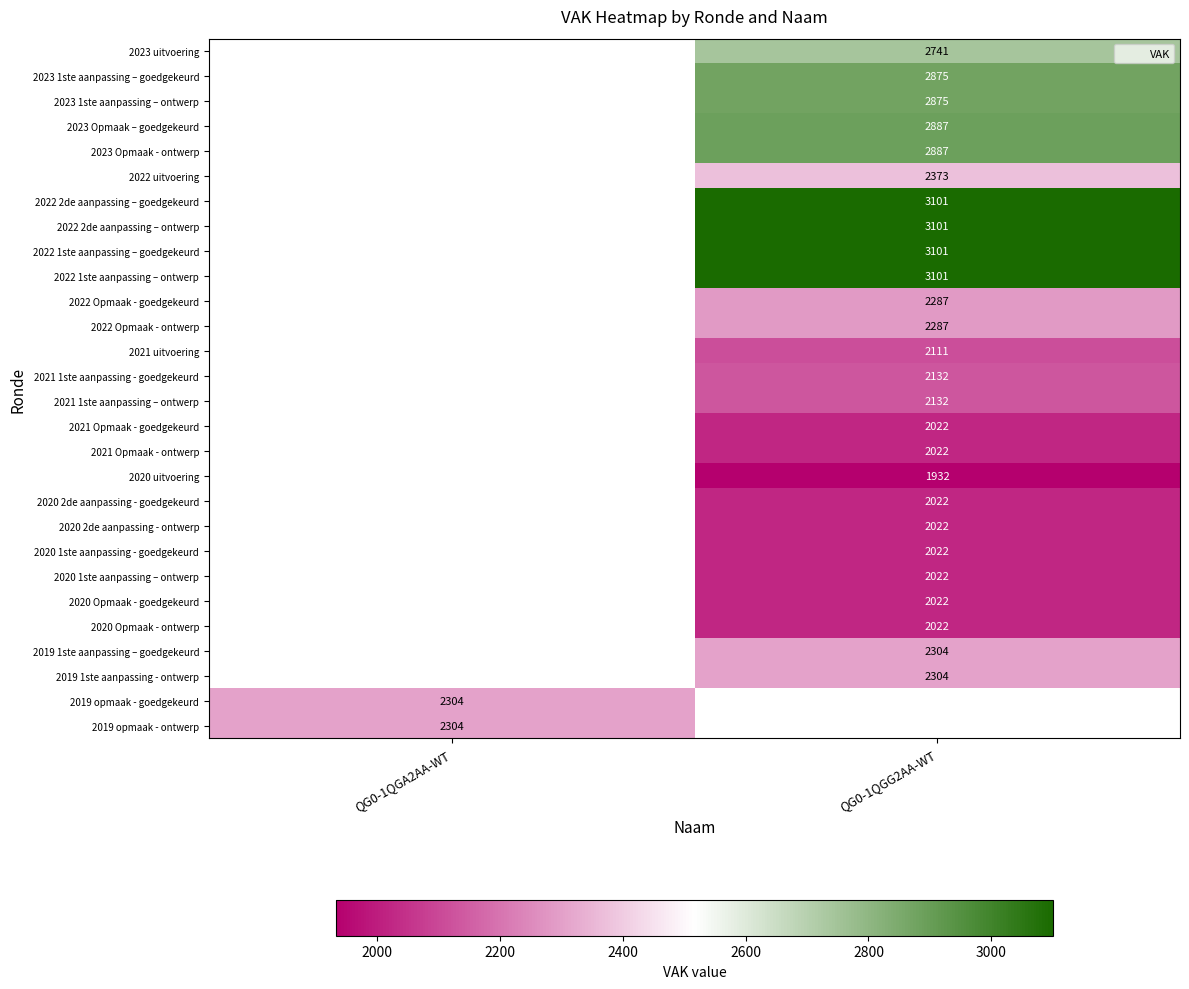

The 2023 1ste aanpassing – ontwerp series shows 839.7 at QG0-1QGG2AA-WT. True or false?

False